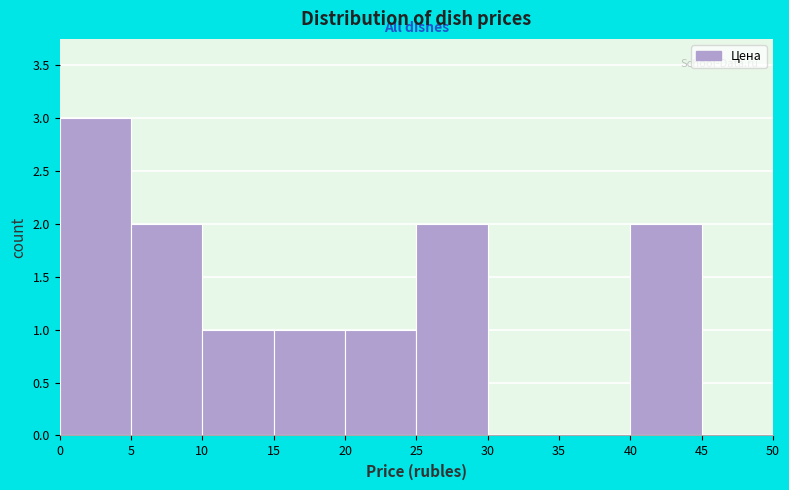

Reading left to right, list every bar in this chart as the range it spans on the x-axis followed by its height. The values are not printed on the chart, so give them approximately, as read against the axis.

0 to 5: 3
5 to 10: 2
10 to 15: 1
15 to 20: 1
20 to 25: 1
25 to 30: 2
30 to 35: 0
35 to 40: 0
40 to 45: 2
45 to 50: 0